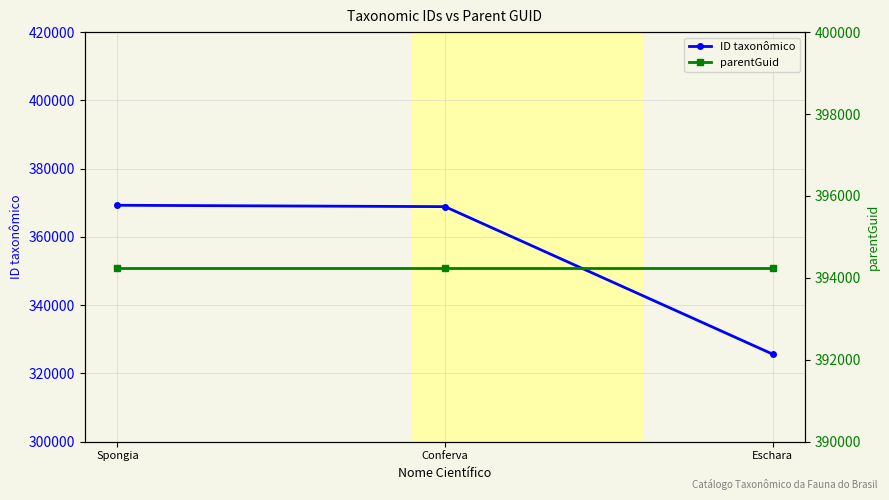

True or false: parentGuid has a value of 394237 at Spongia.

True